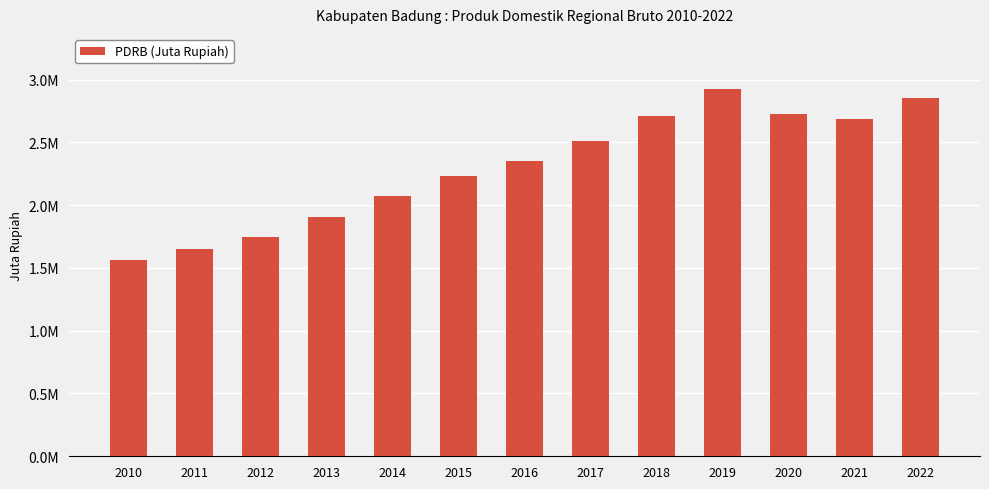

Which label corresponds to the smallest value in the chart?

2010